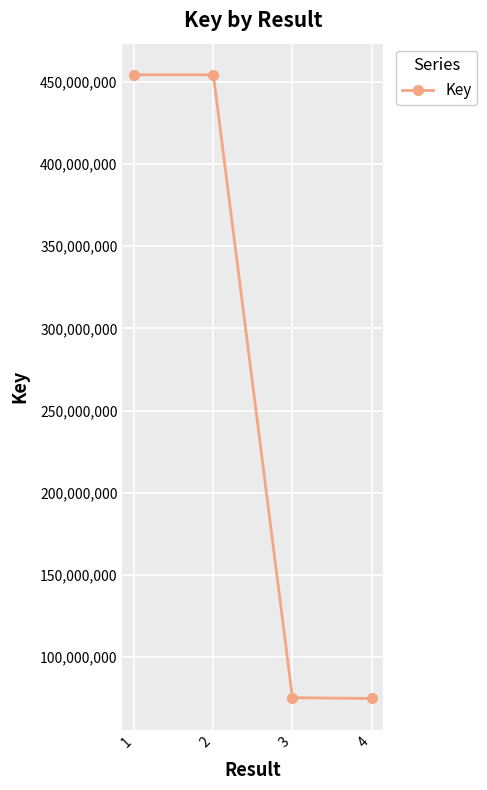

What is the sum of the values at 3 and 2?

529515729